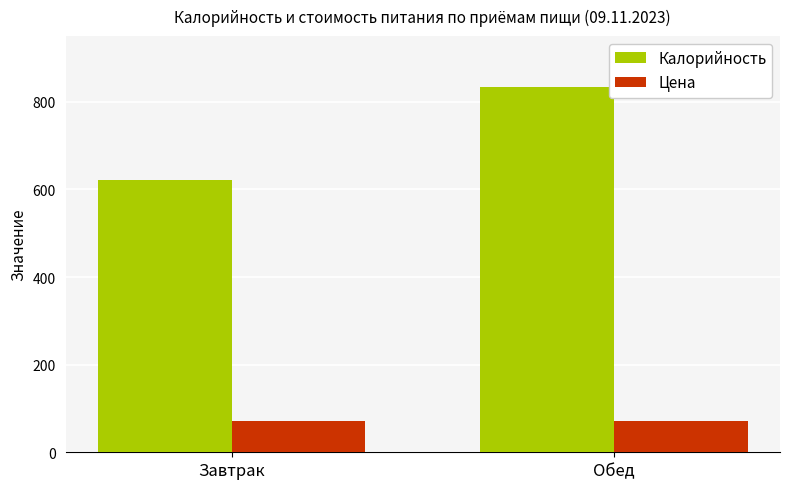

What is the value of the Калорийность bar at the 2nd from the left?

834.8